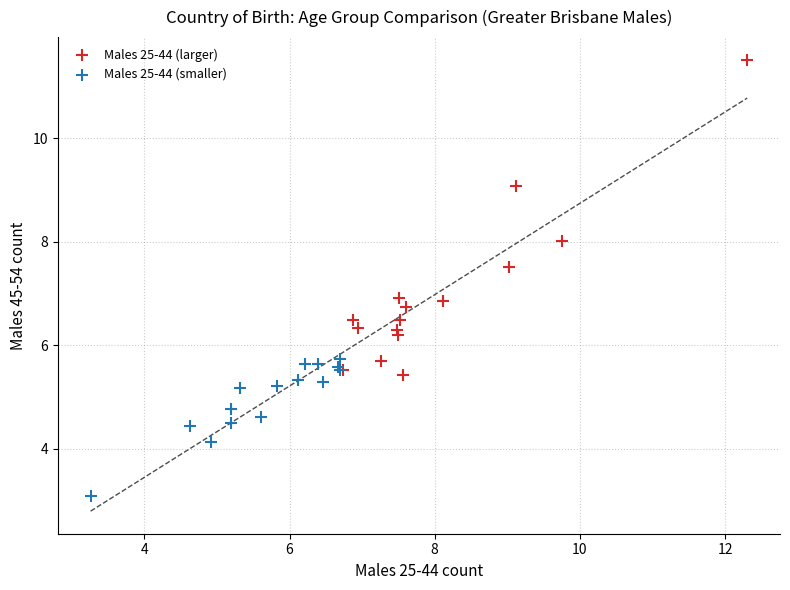

Which series contains the highest Y value?

Males 25-44 (larger)